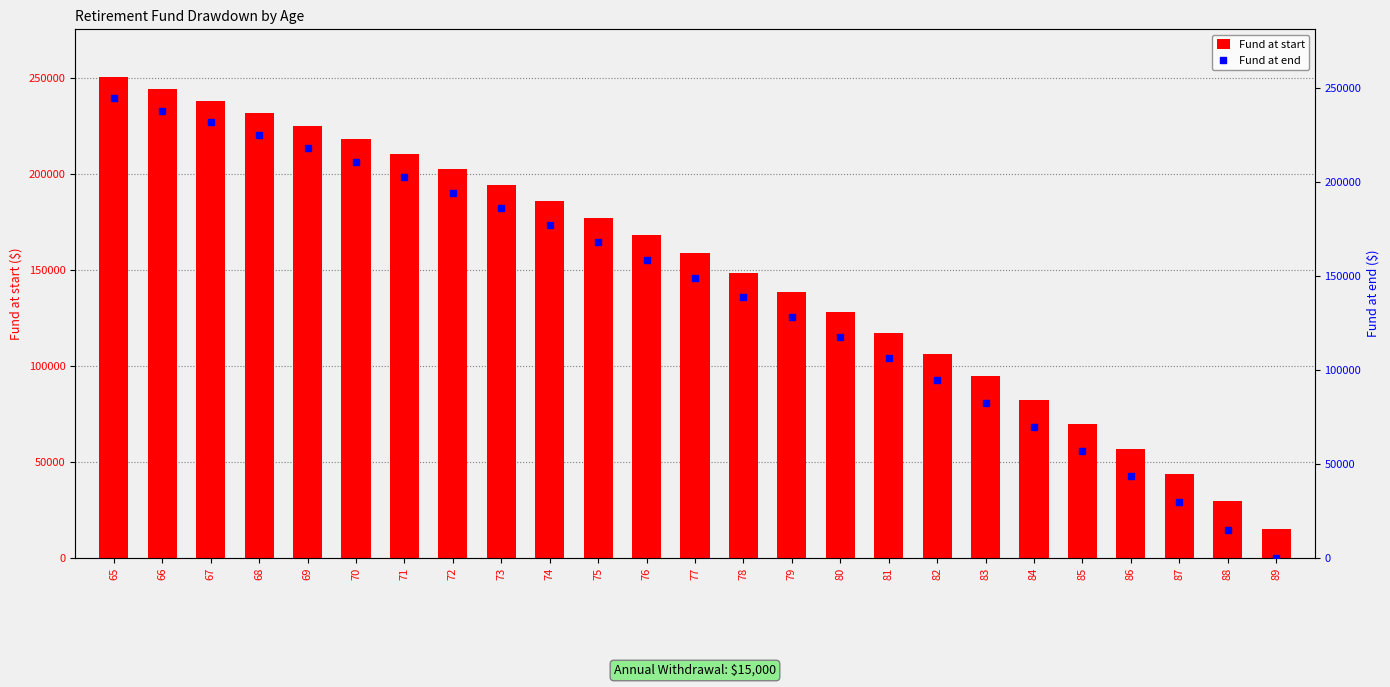

What is the total value across all series at 65?

495017.2